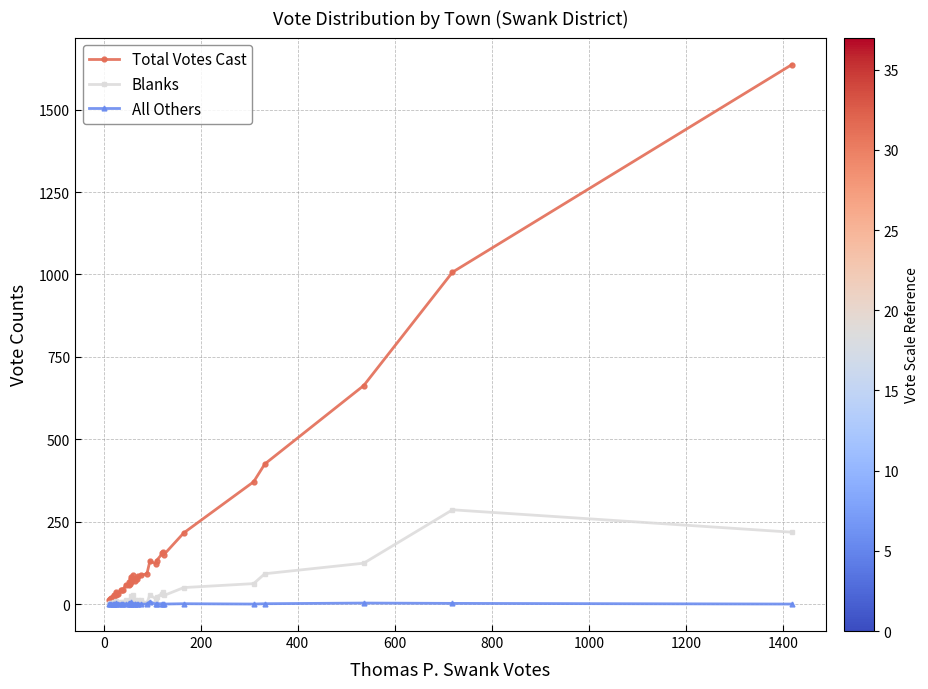

What is the difference between the maximum and minimum values in the Total Votes Cast series?

1626